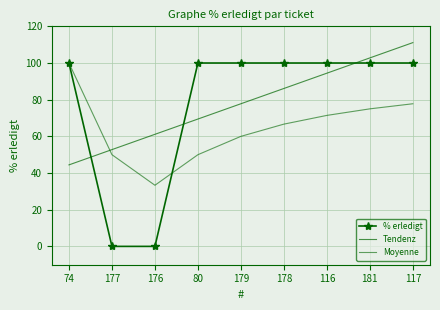

How many series are shown in this chart?

3